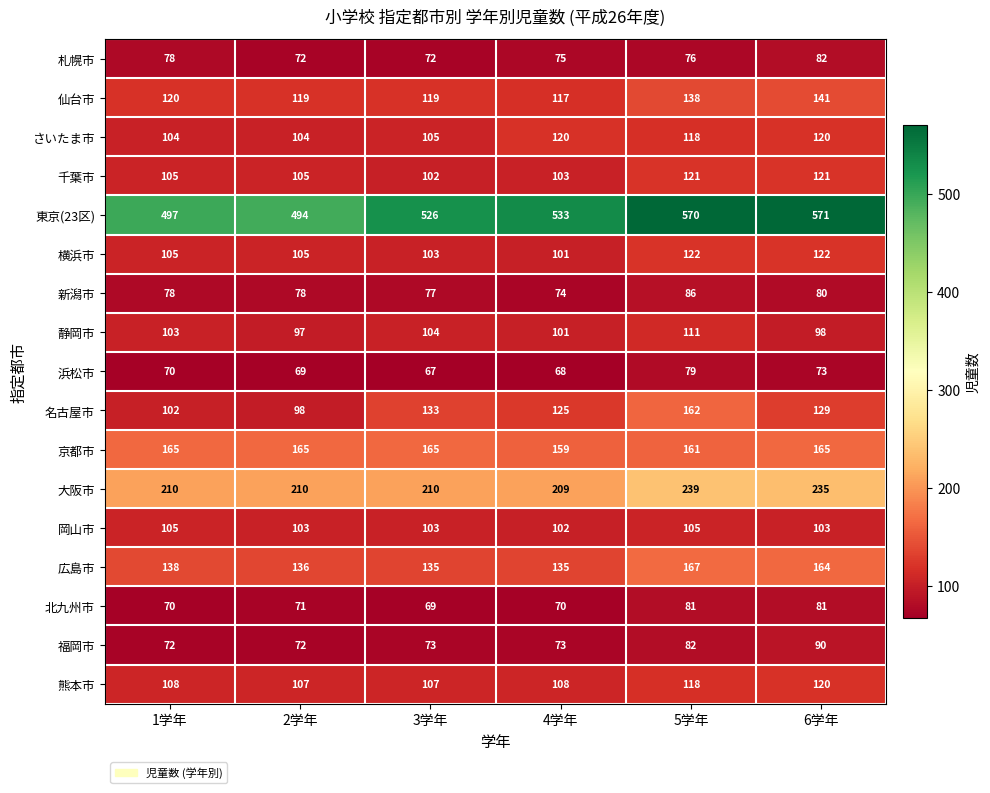

Which series has the largest range (max minus min)?

東京(23区)